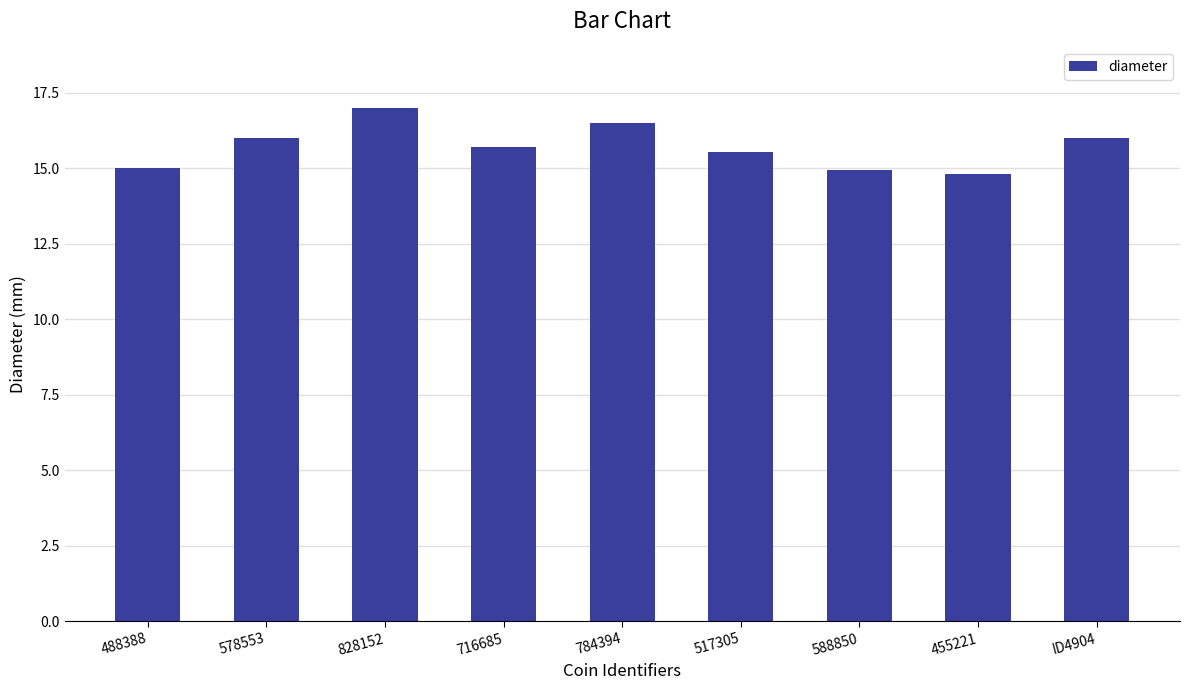

Is it true that the value at 488388 is 21.9?

False